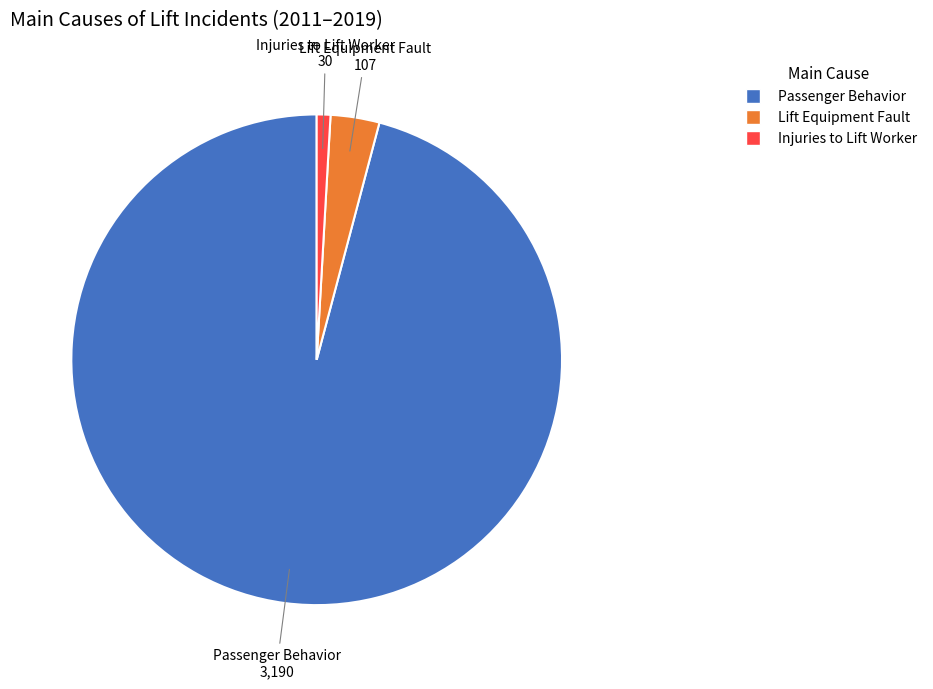

Which slice represents more than half of the pie?

Passenger Behavior